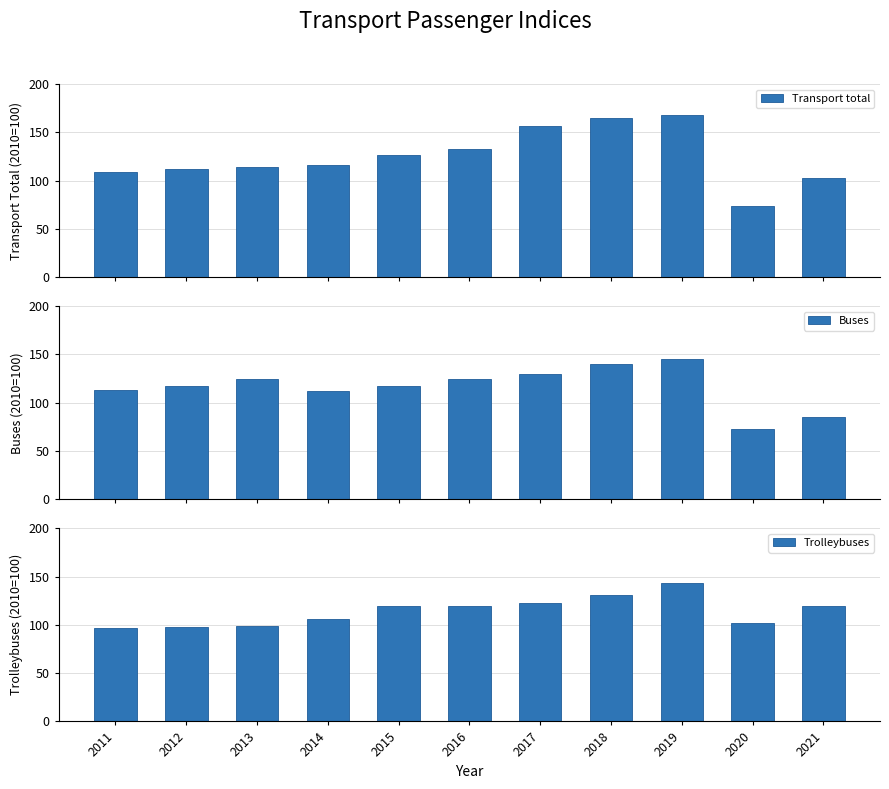

True or false: Transport total has a value of 104.3 at 2020.

False